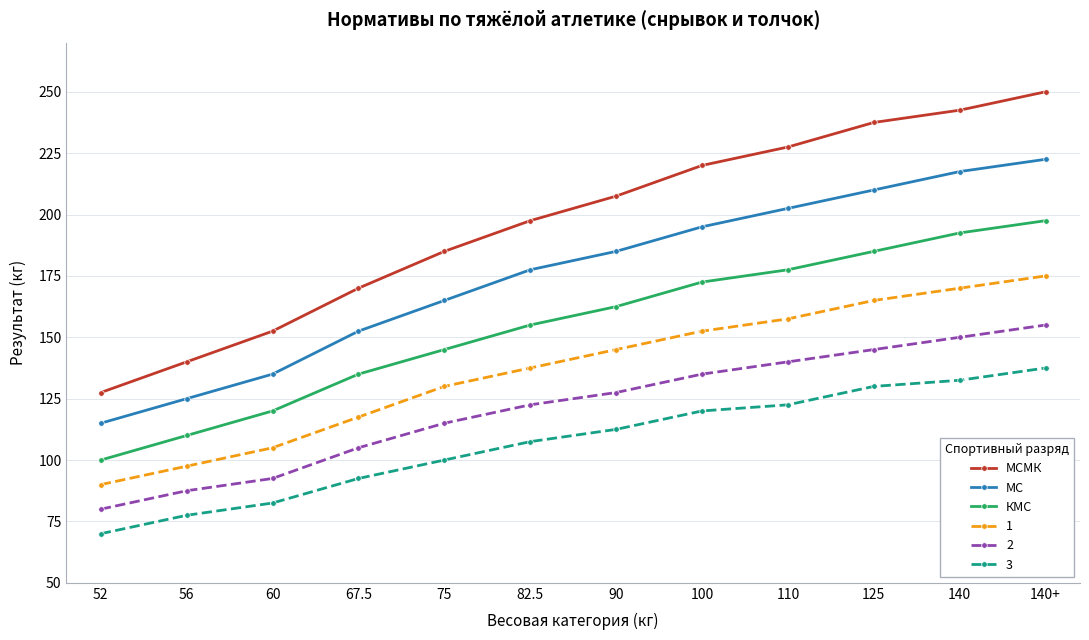

True or false: МСМК has a value of 242.5 at 140.

True